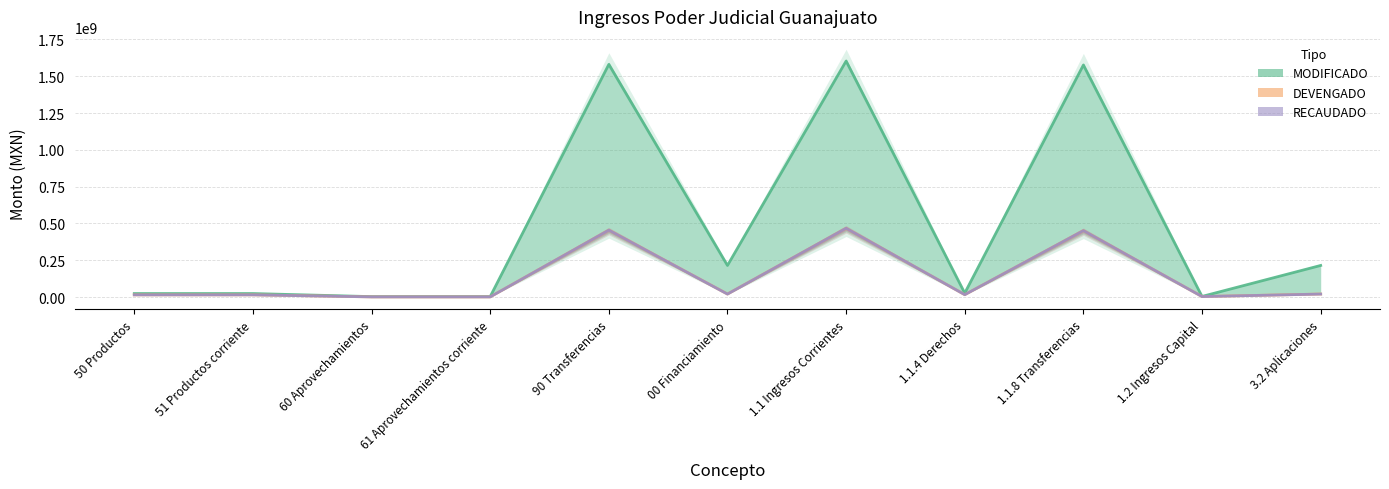

Is it true that MODIFICADO equals 1580866508.0 at 90 Transferencias?

True